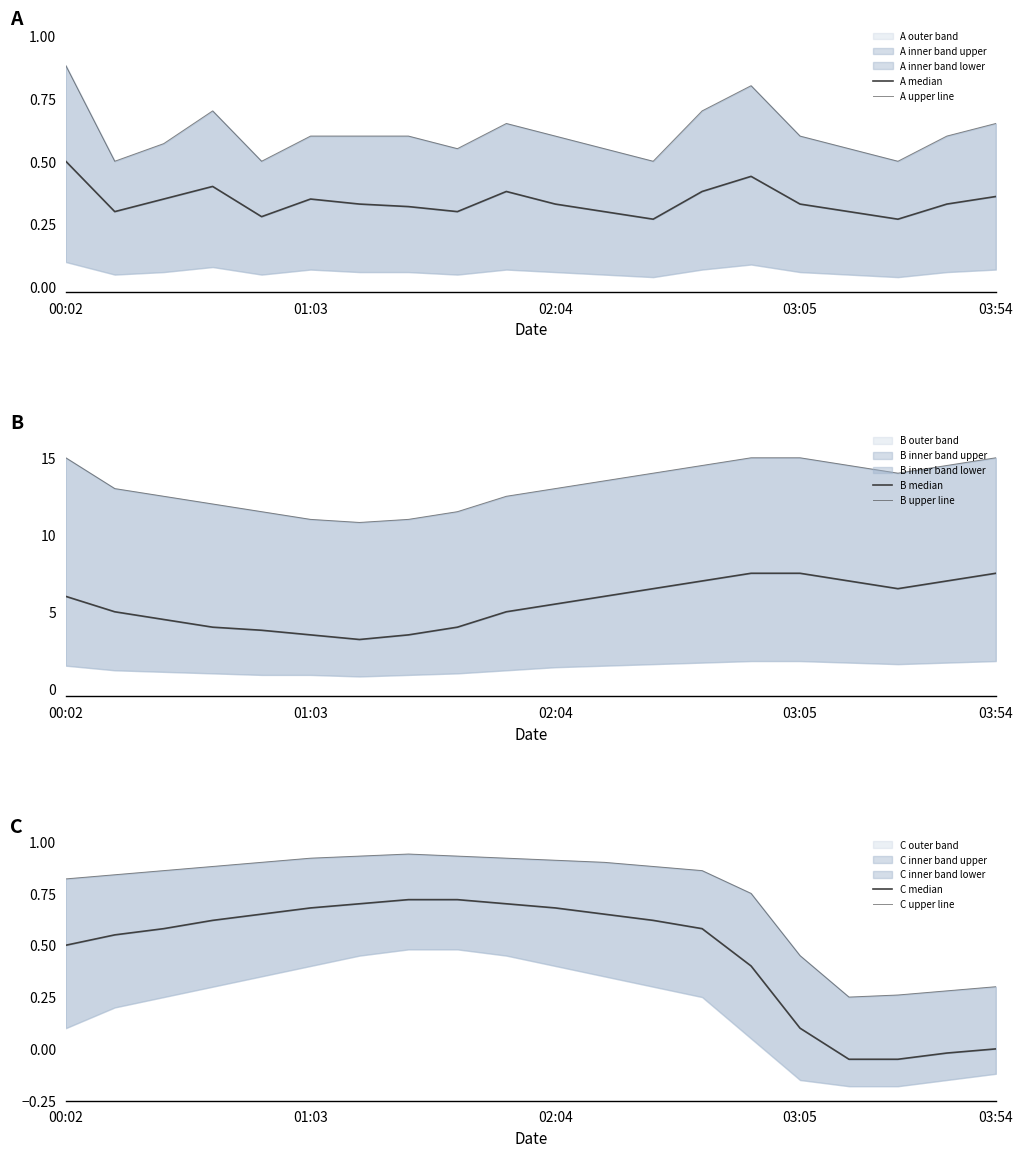

At which category is the sum across all series the highest?

14